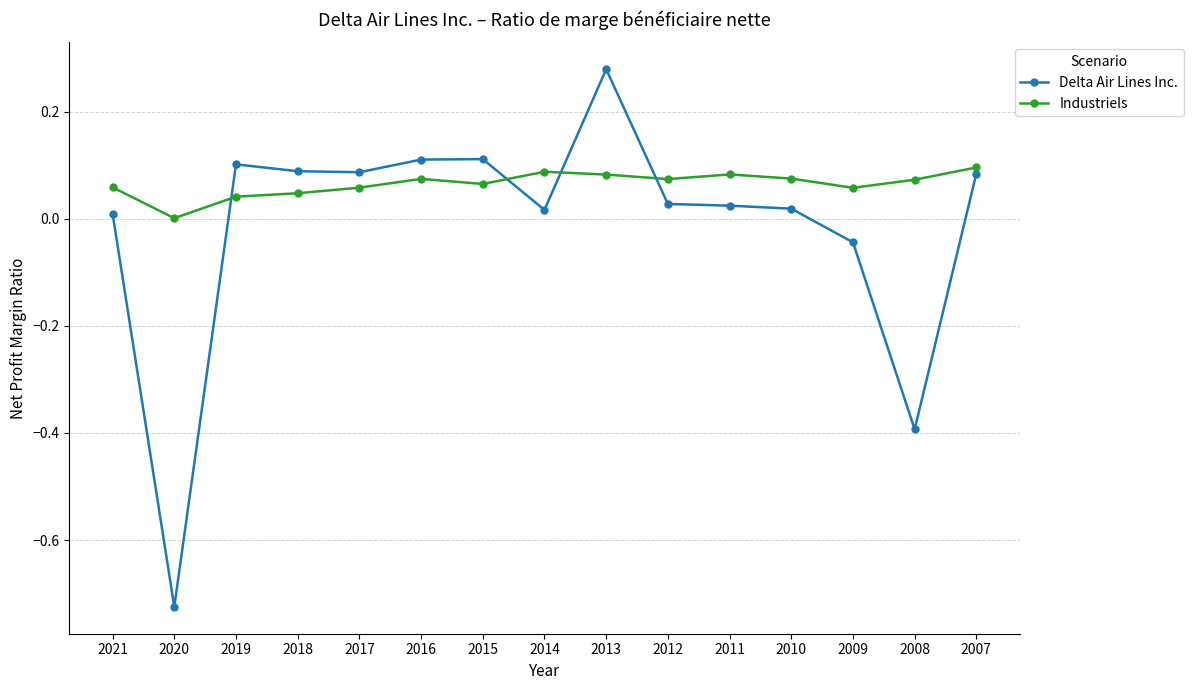

True or false: Industriels and Delta Air Lines Inc. intersect in this chart.

True